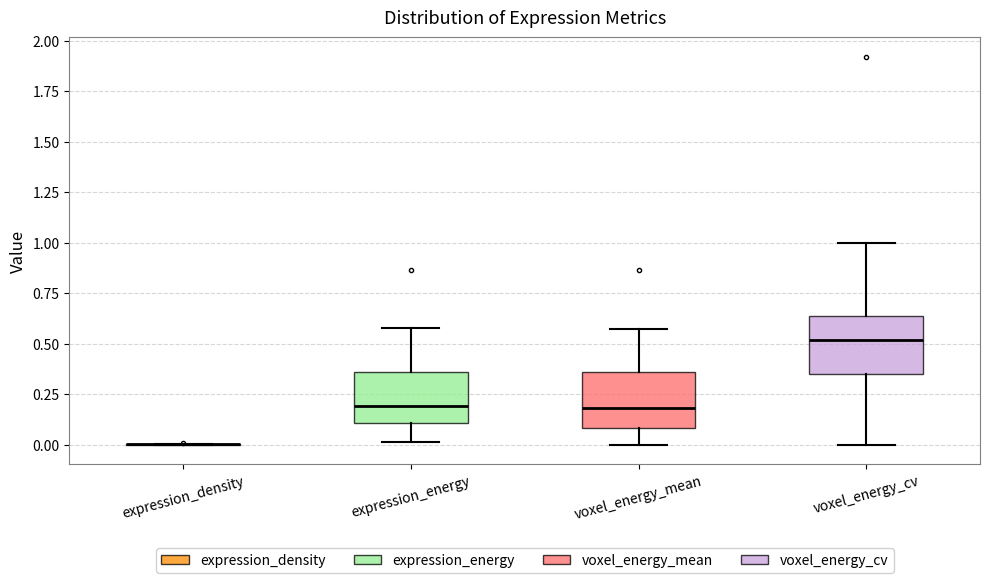

Where is the upper edge of the box for voxel_energy_cv on the y-axis? The values are not printed on the chart, so give them approximately, as read against the axis.

0.65